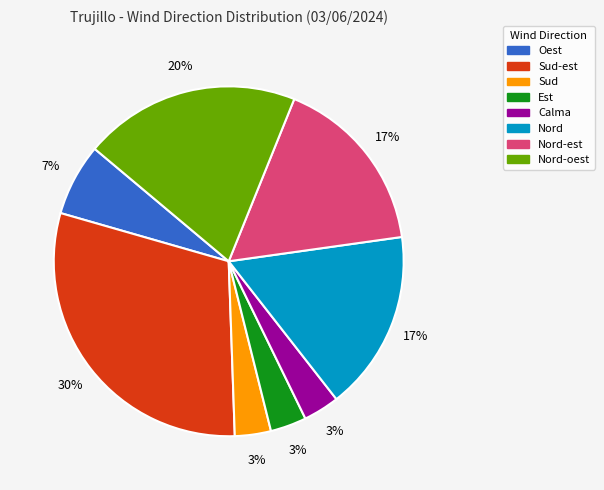

To the nearest percent, what is the average slice percentage?

12%